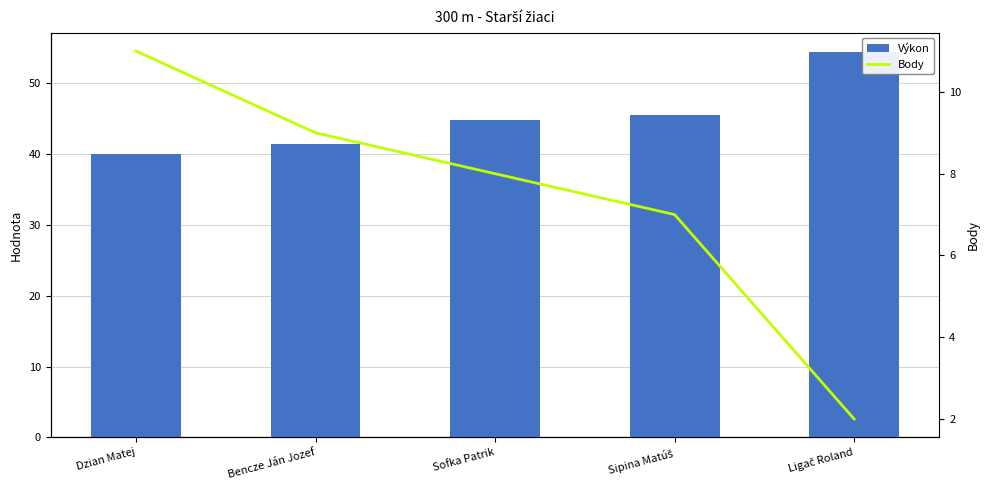

Rank the series by their average value, from highest to lowest.

Výkon, Body